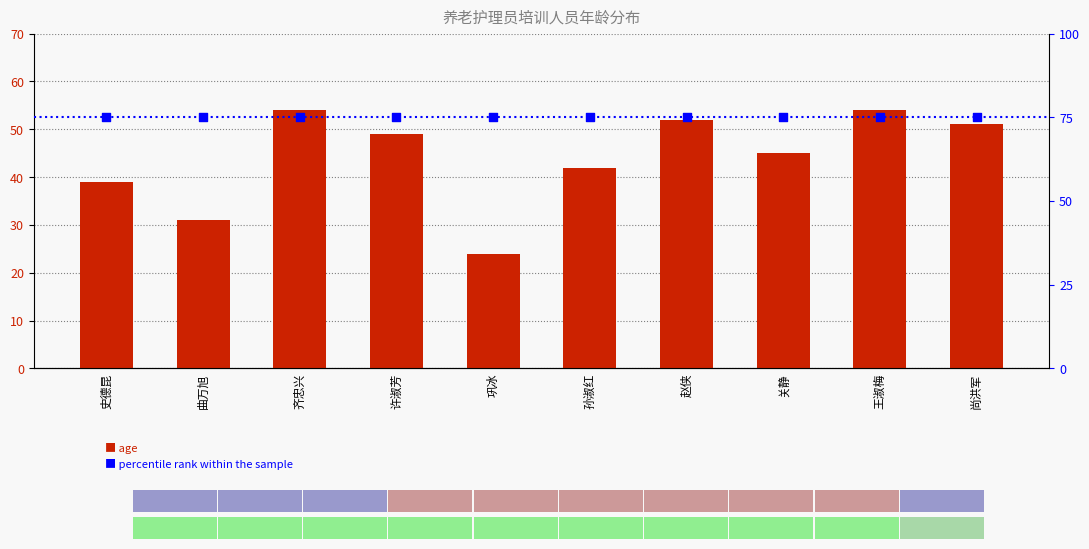

Which series reaches the minimum Y coordinate?

age